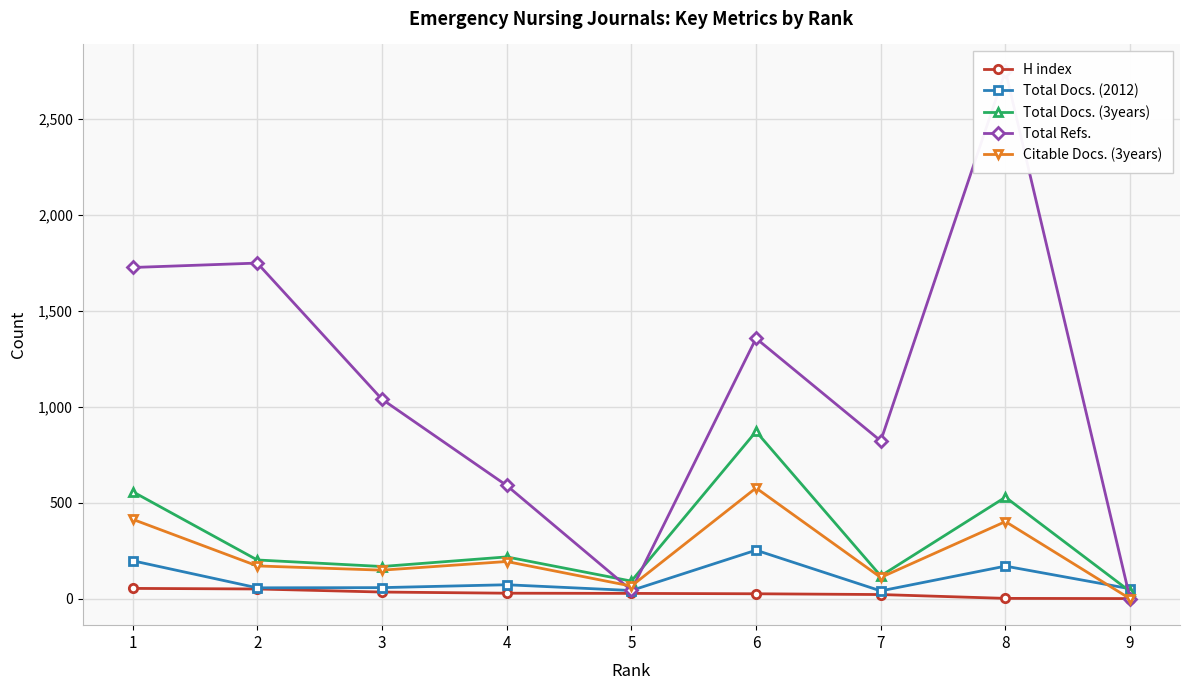

At which category does Total Docs. (2012) reach its first local valley?

2